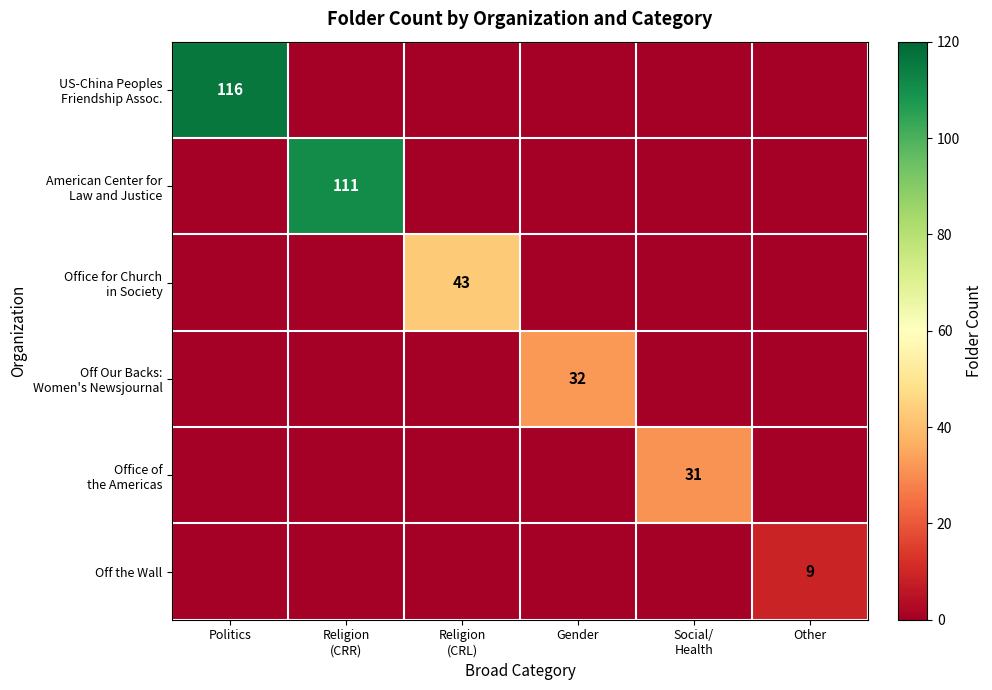

Which series has the widest spread of values?

US-China Peoples Friendship Assoc.